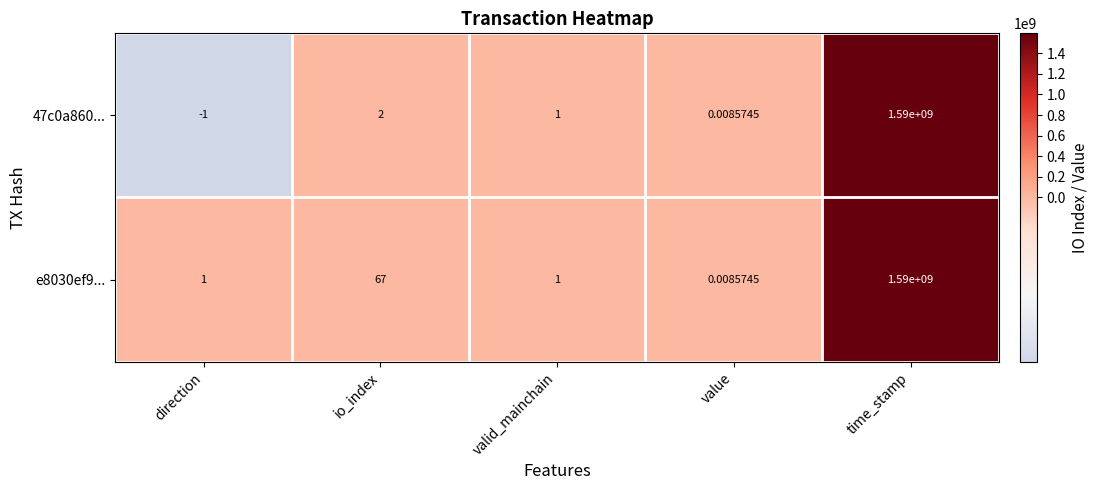

Where is e8030ef9... nearest to the value 795000000?

io_index